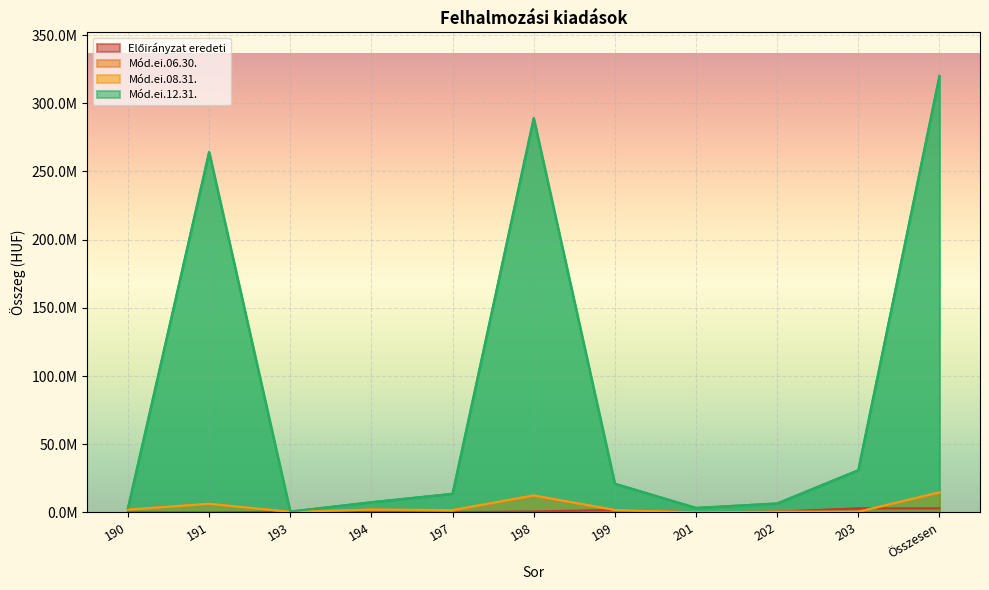

True or false: Mód.ei.08.31. and Mód.ei.12.31. cross at least once.

False